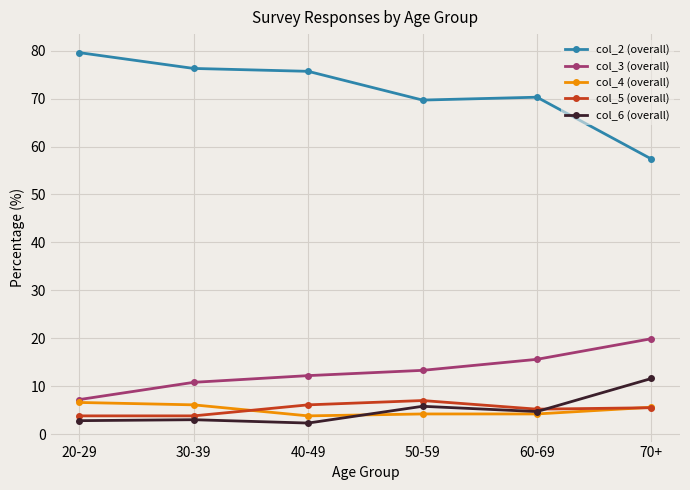

Where is the first local maximum for col_5 (overall)?

50-59